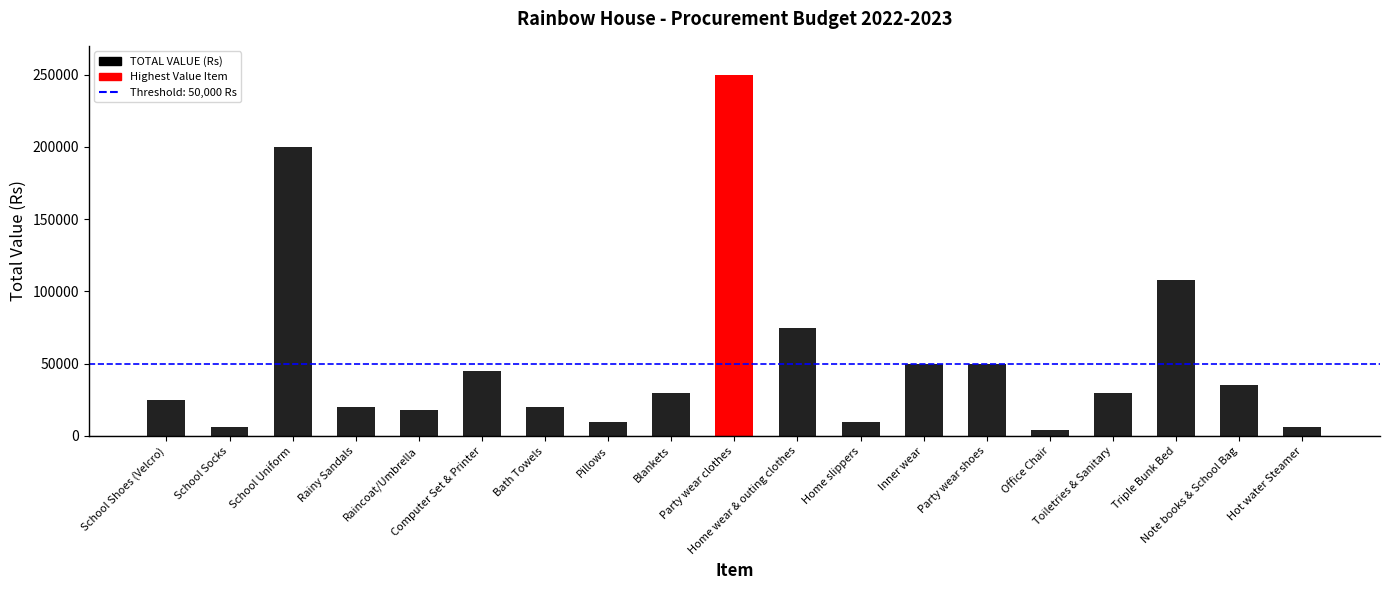

What is the average value?

52205